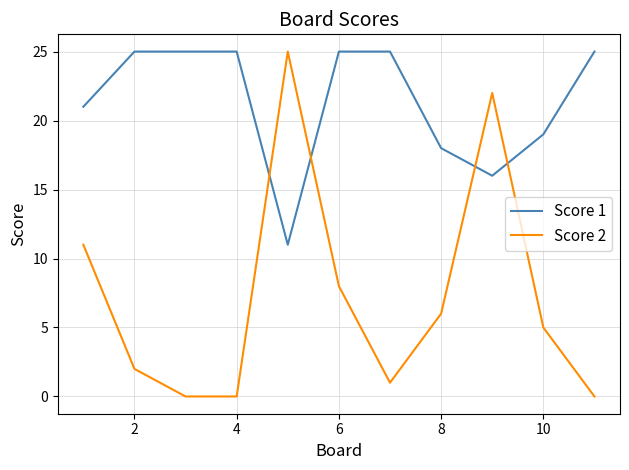

After their last crossing, which series has the higher values: Score 1 or Score 2?

Score 1